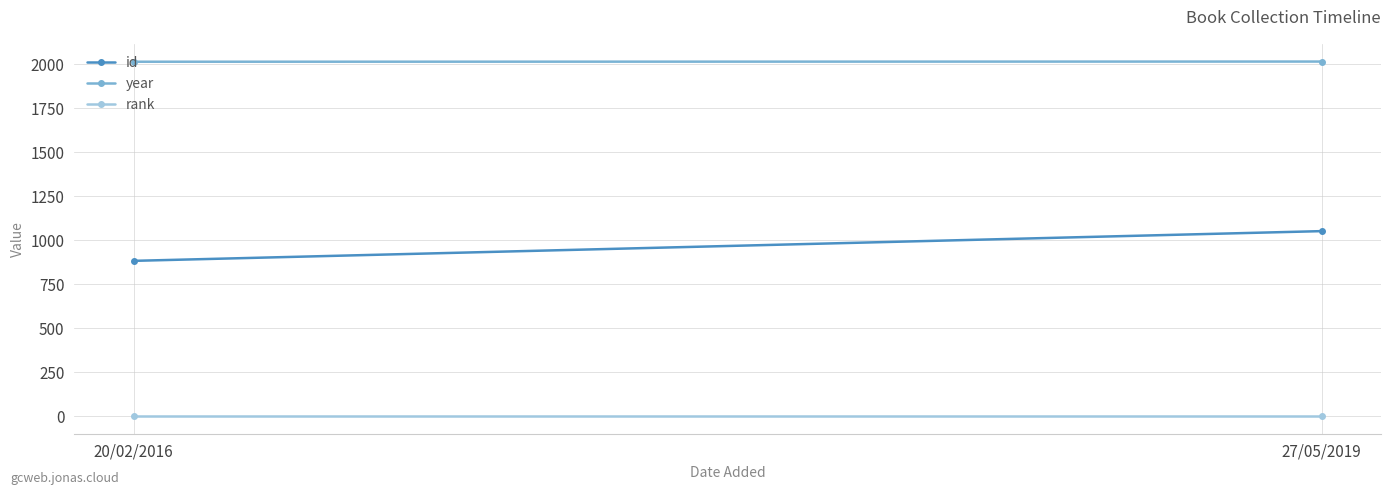

Read the rank value at 27/05/2019.

1